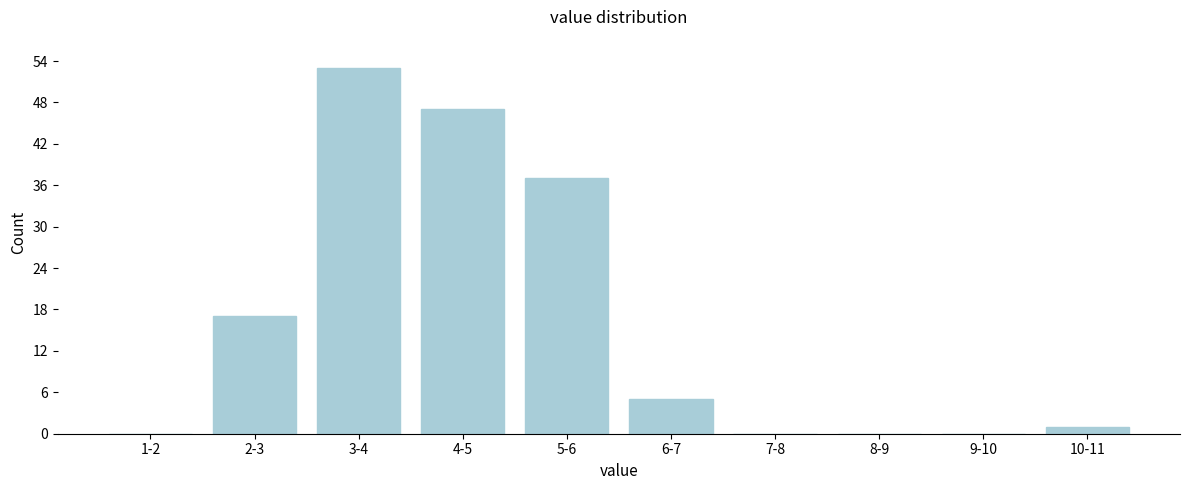

Reading left to right, what are all the values shown in this chart?

1-2=0	2-3=17	3-4=53	4-5=47	5-6=37	6-7=5	7-8=0	8-9=0	9-10=0	10-11=1